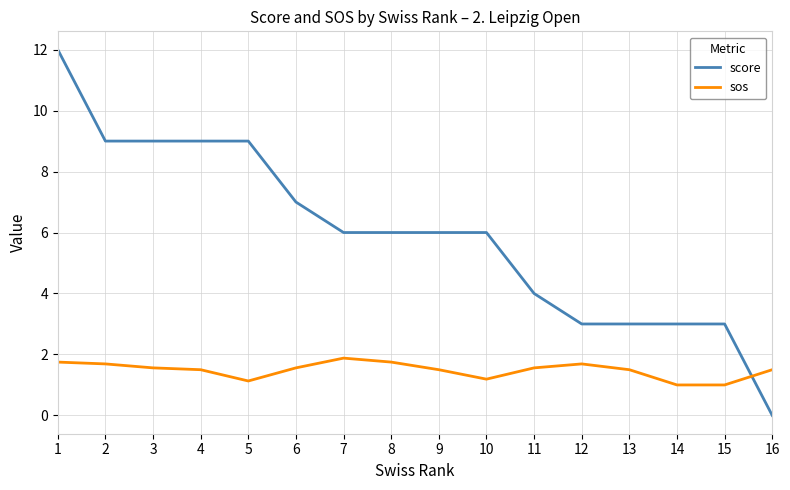

How many categories are shown in the chart?

16